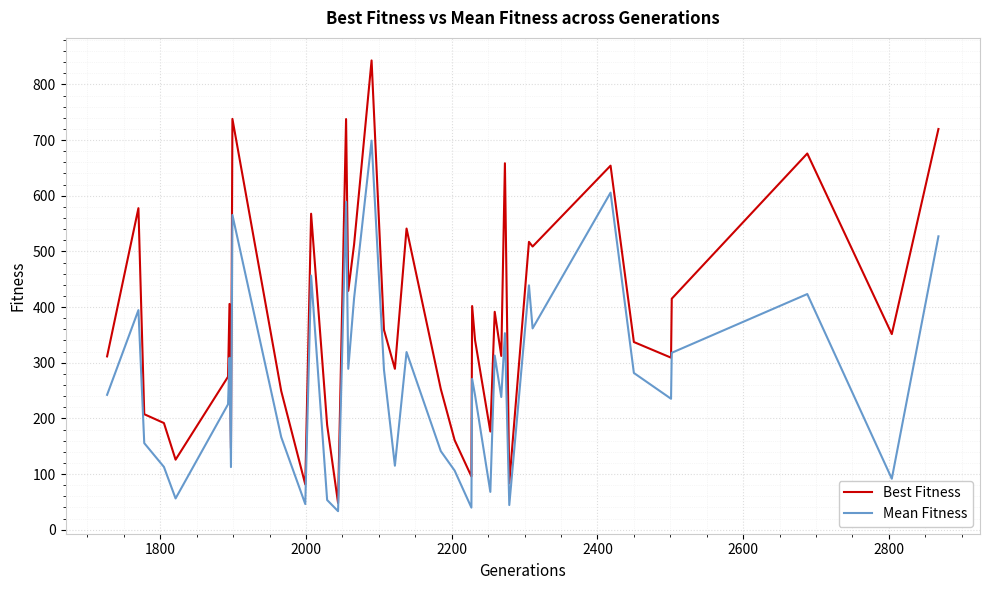

What is the greatest value displayed?

843.0